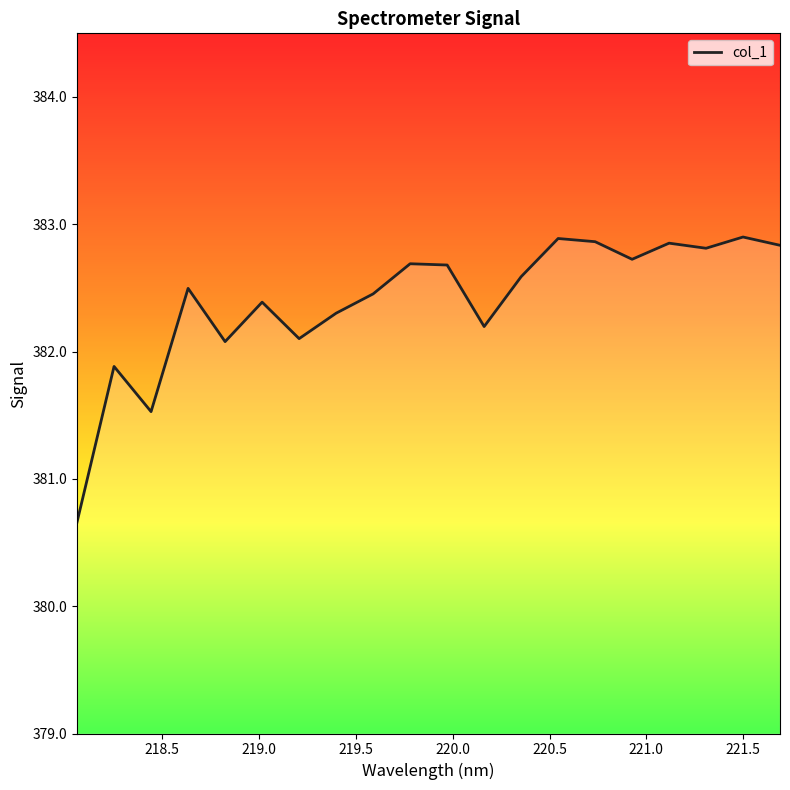

Does the chart have visible grid lines?

No